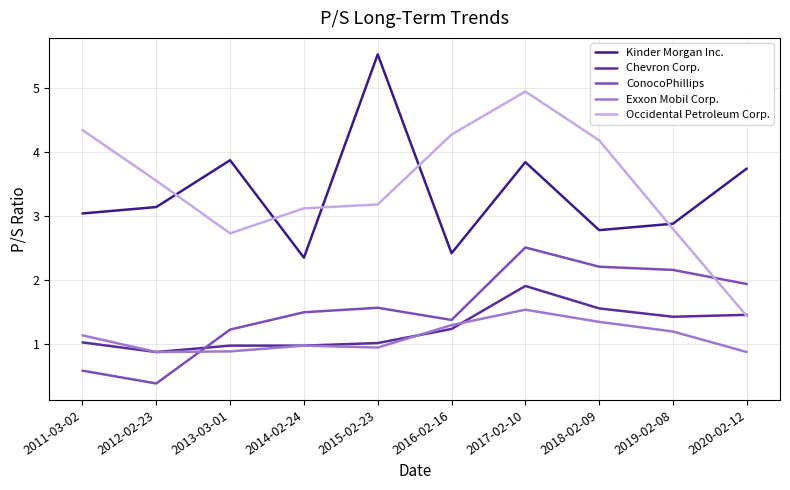

Is the value of Exxon Mobil Corp. at 2020-02-12 greater than the value of Chevron Corp. at 2017-02-10?

No